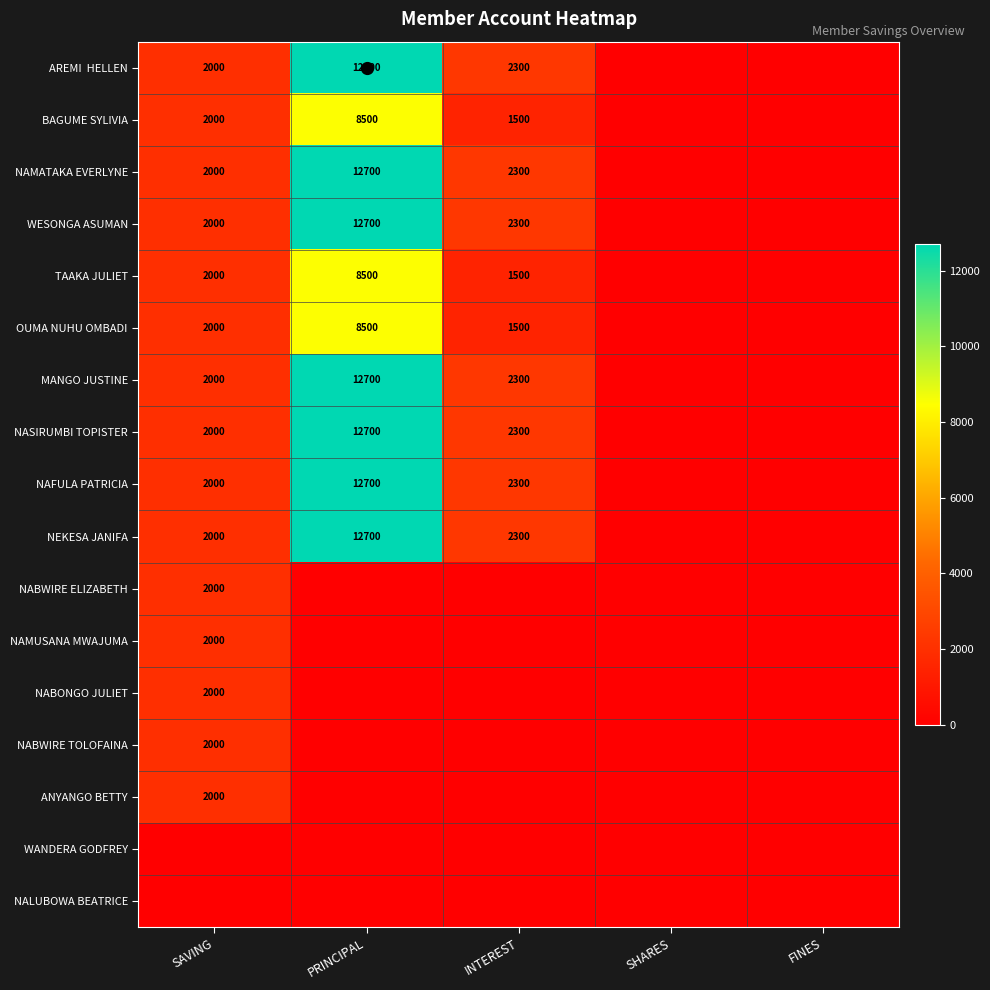

At SHARES, list the series in order from largest to smallest.

AREMI HELLEN, BAGUME SYLIVIA, NAMATAKA EVERLYNE, WESONGA ASUMAN, TAAKA JULIET, OUMA NUHU OMBADI, MANGO JUSTINE, NASIRUMBI TOPISTER, NAFULA PATRICIA, NEKESA JANIFA, NABWIRE ELIZABETH, NAMUSANA MWAJUMA, NABONGO JULIET, NABWIRE TOLOFAINA, ANYANGO BETTY, WANDERA GODFREY, NALUBOWA BEATRICE